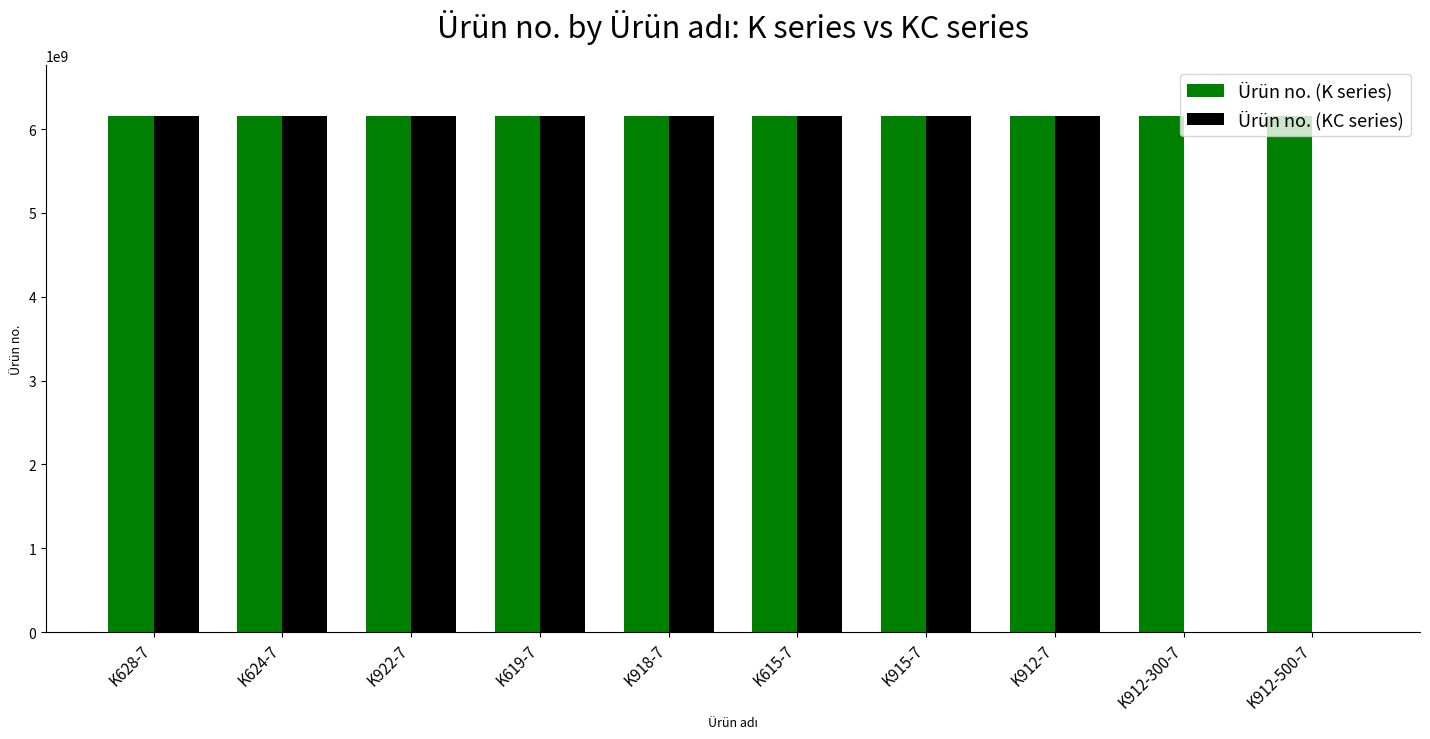

What is the highest value of the Ürün no. (K series) series?

6151701190